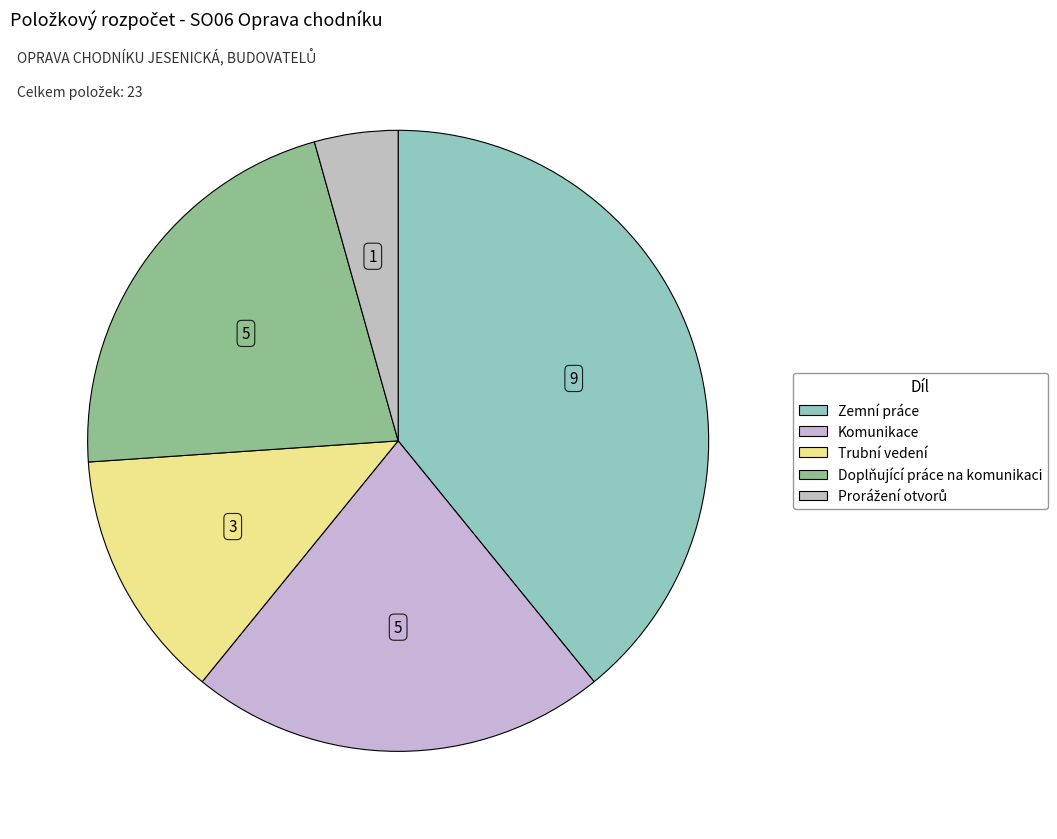

Which category has the biggest portion of the pie?

Zemní práce